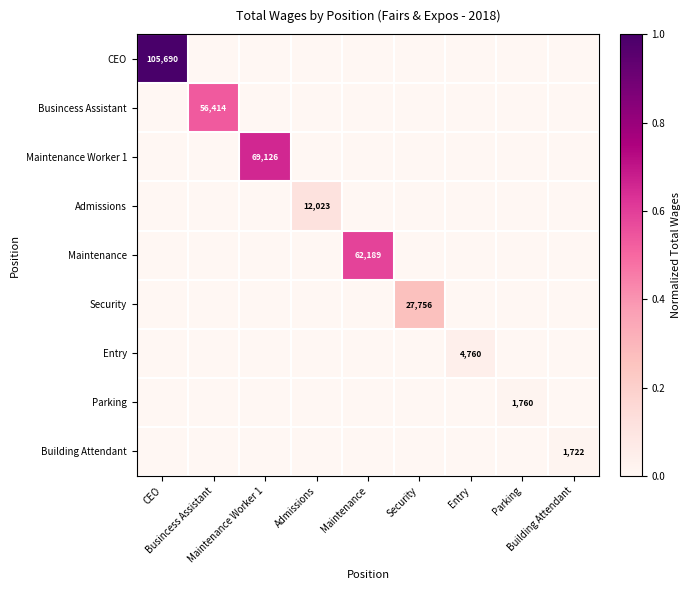

How many distinct data groups are displayed?

9